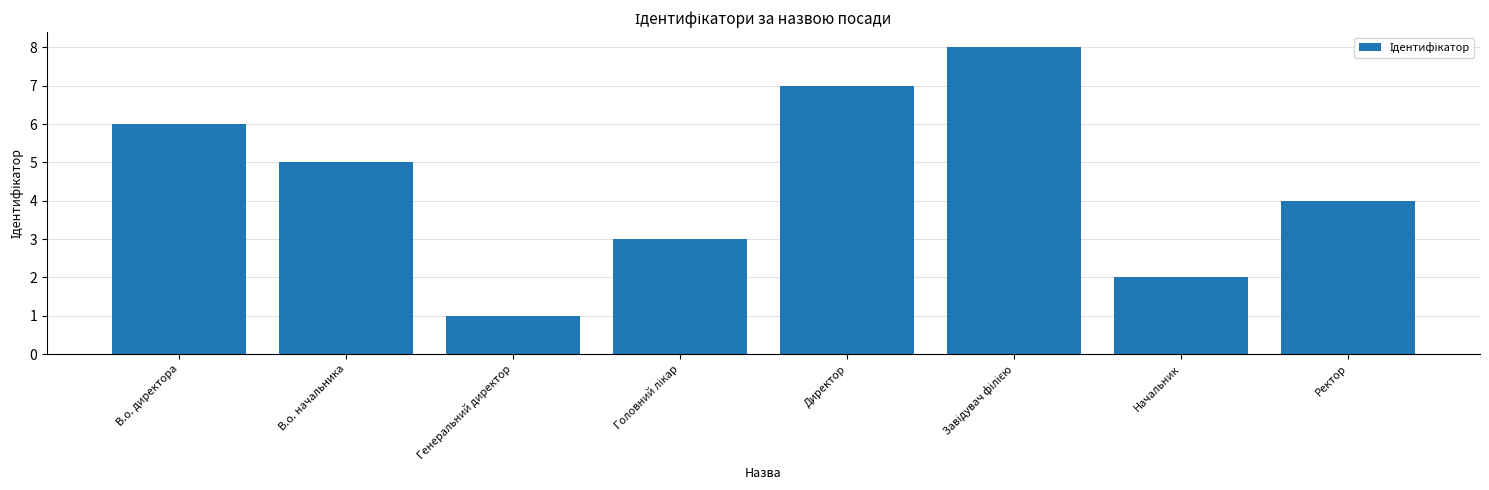

Which has a higher value, Начальник or В.о. директора?

В.о. директора